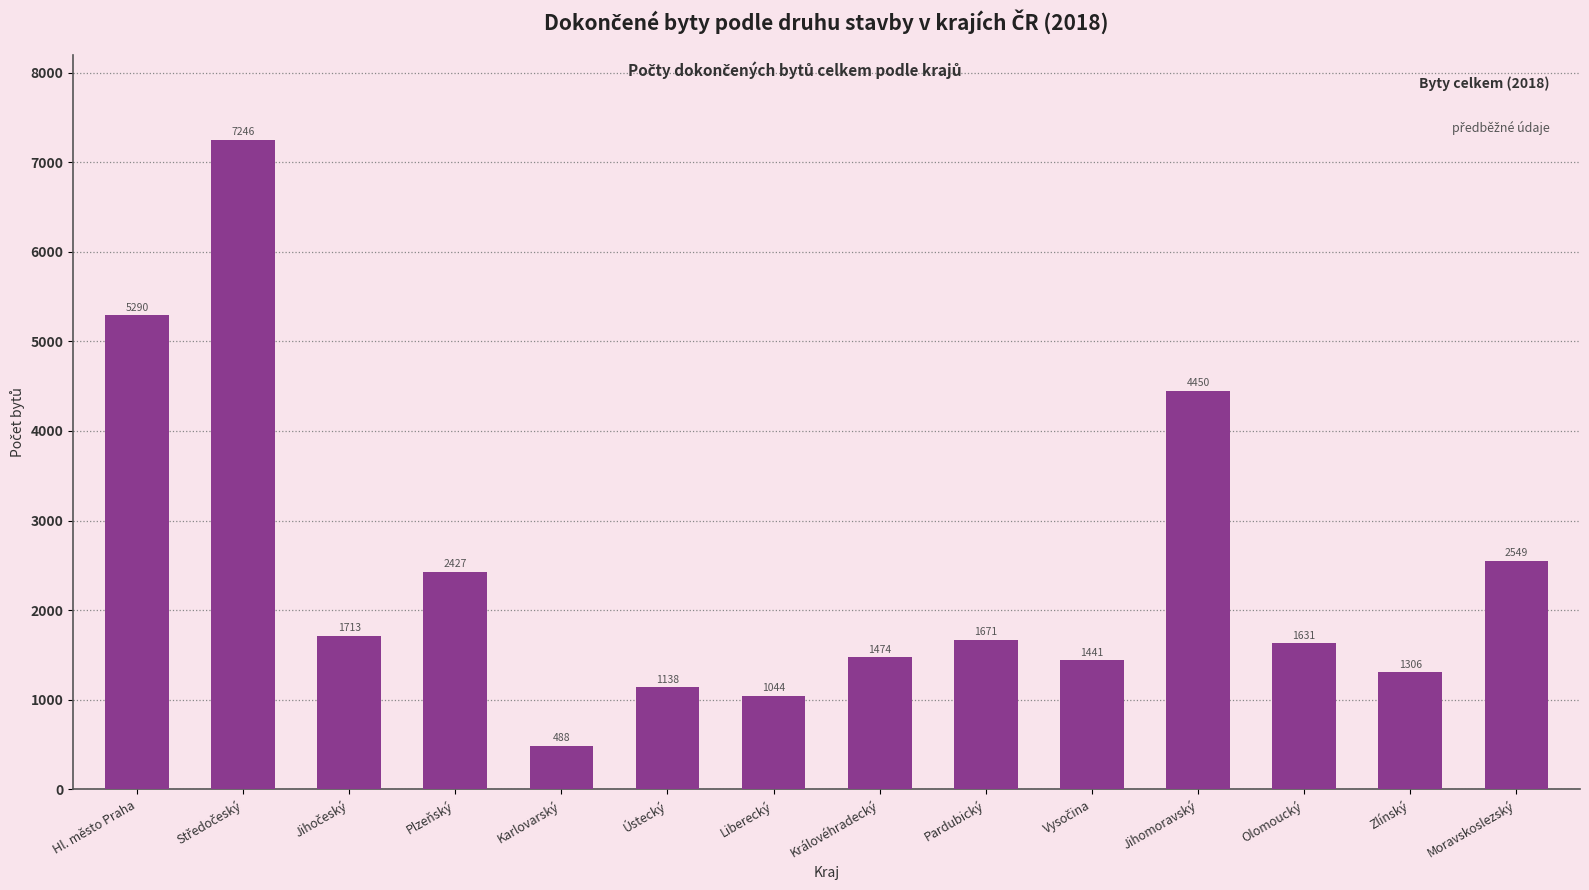

The chart shows a value of 3846 at Moravskoslezský. True or false?

False